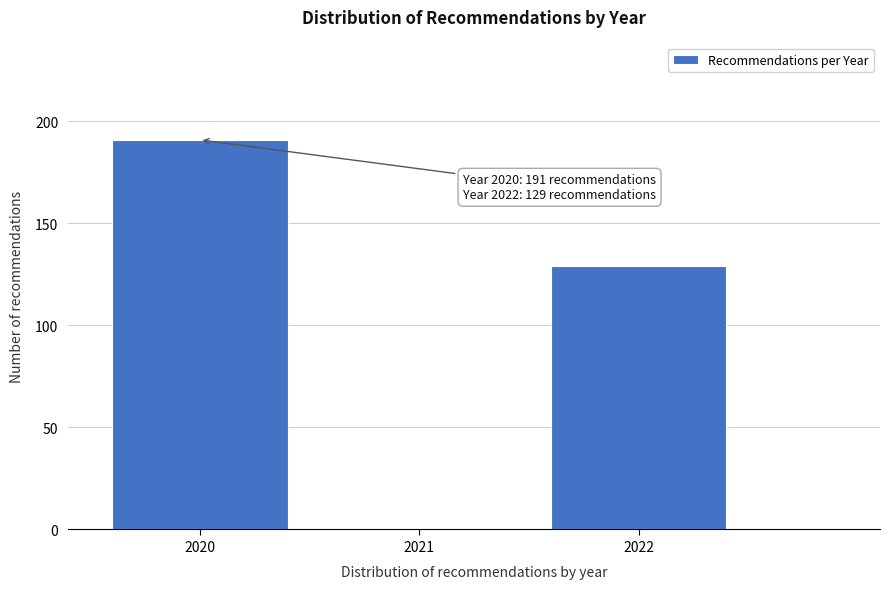

Reading left to right, what are all the values shown in this chart?

2020=191	2021=0	2022=129